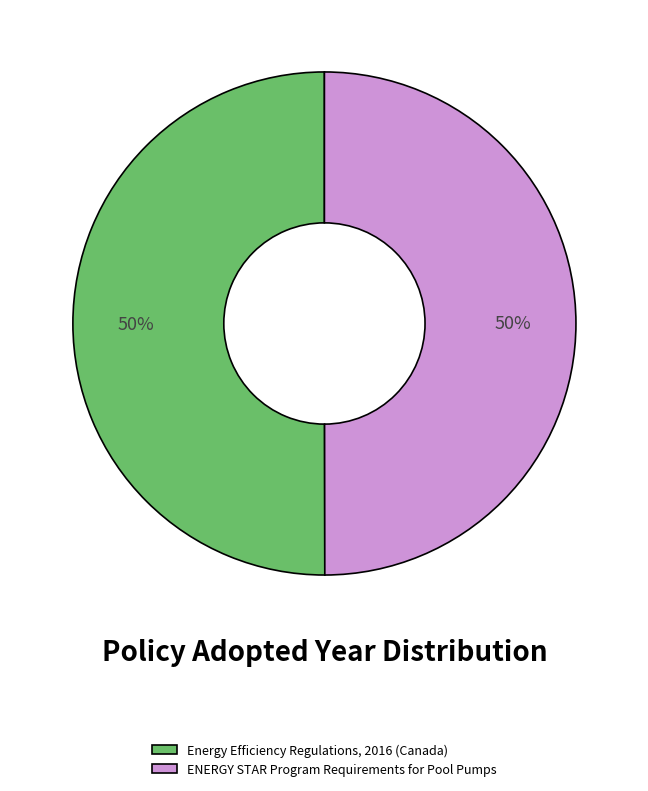

What percentage is the ENERGY STAR Program Requirements for Pool Pumps slice, to the nearest percent?

50%